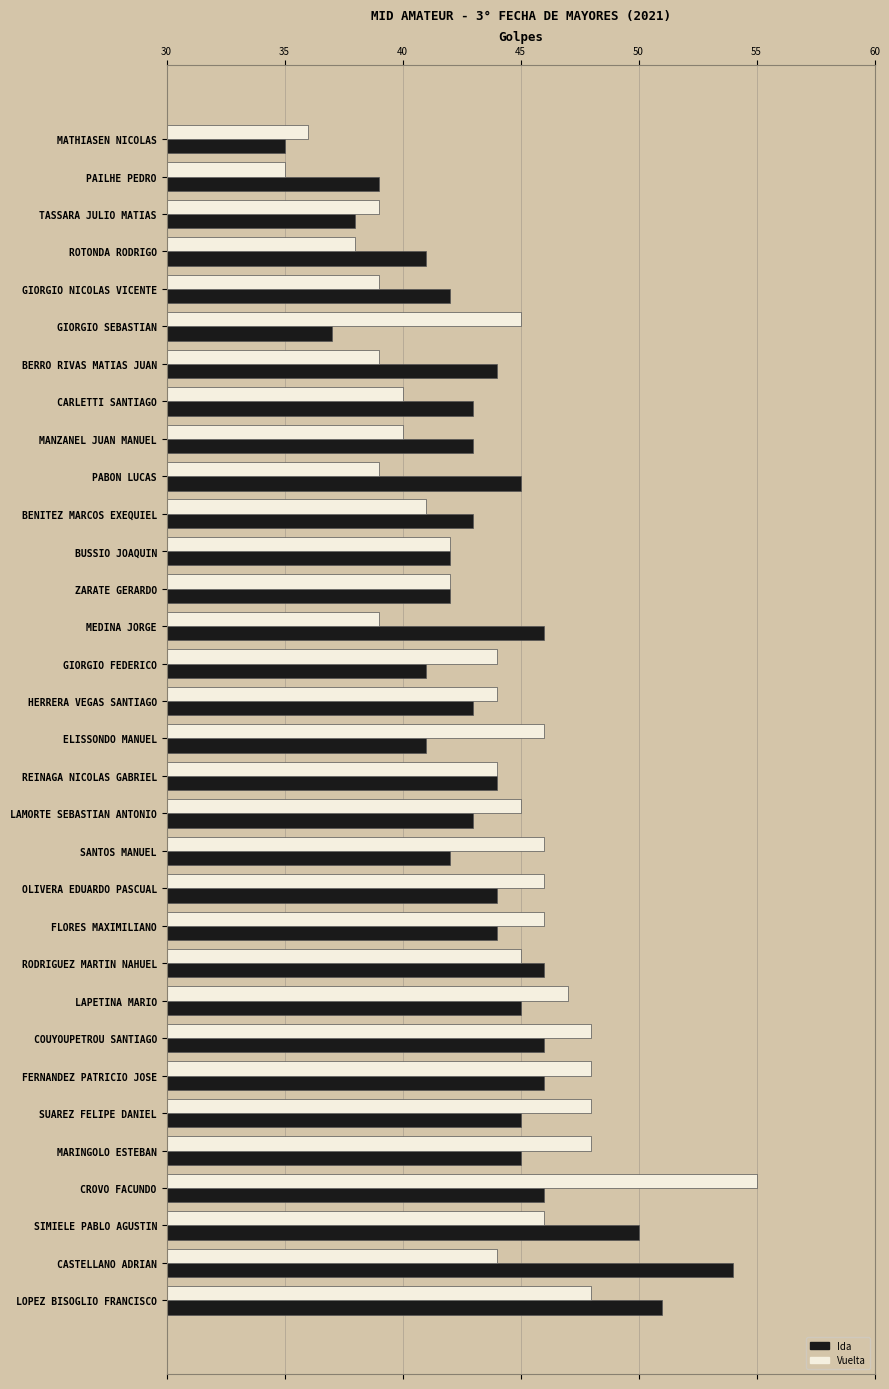

What are all the series names shown in the legend?

Ida, Vuelta